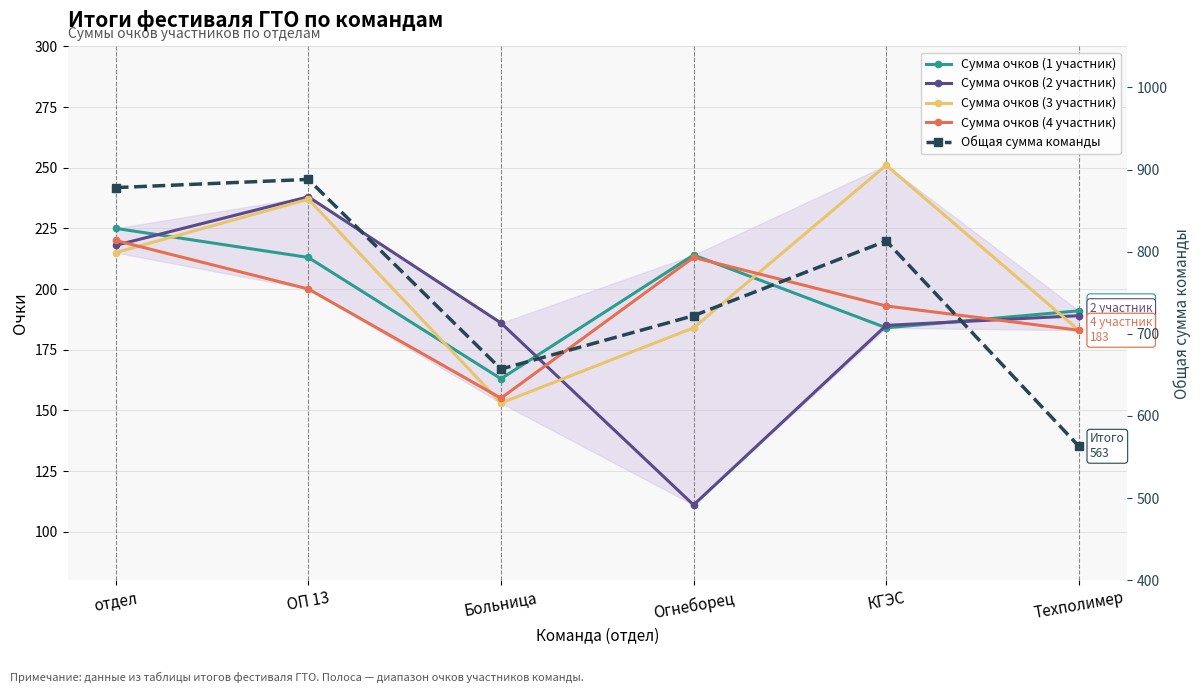

True or false: Сумма очков (1 участник) has more than 0 points higher than both neighbors.

True